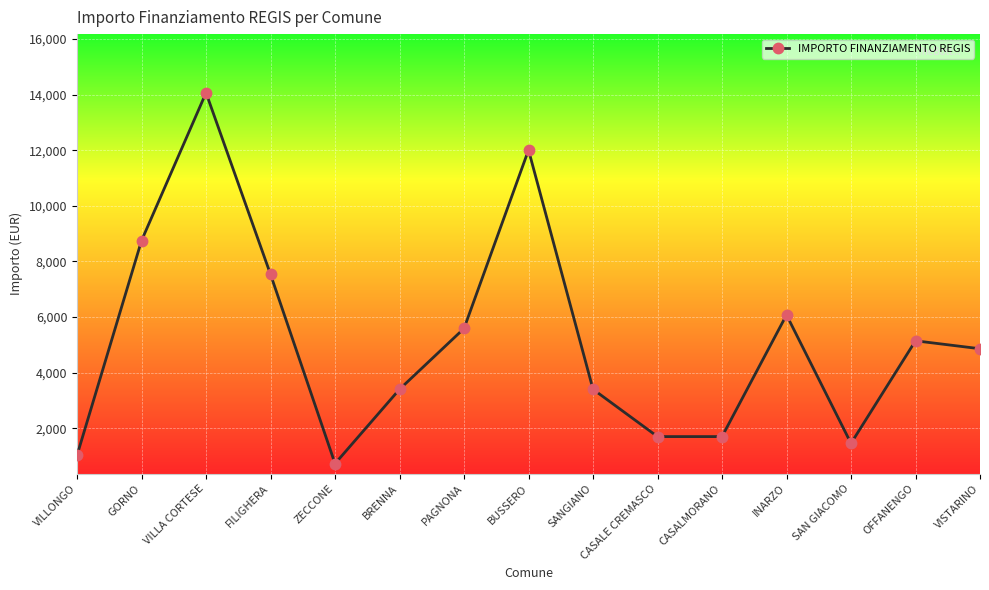

What is the change in value from VILLA CORTESE to BRENNA?

-10661